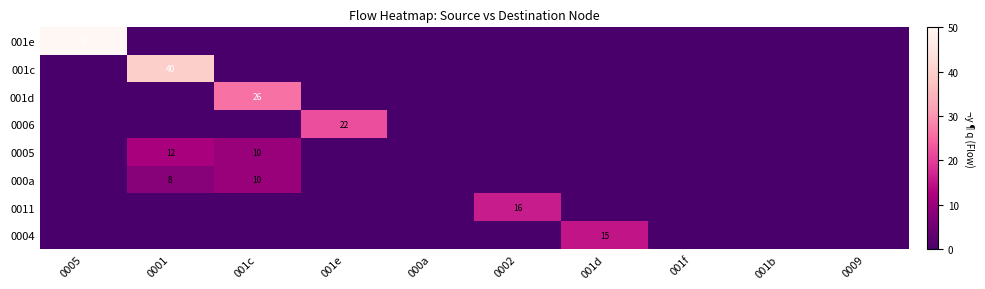

What is the difference between the highest and lowest values at 001d?

15